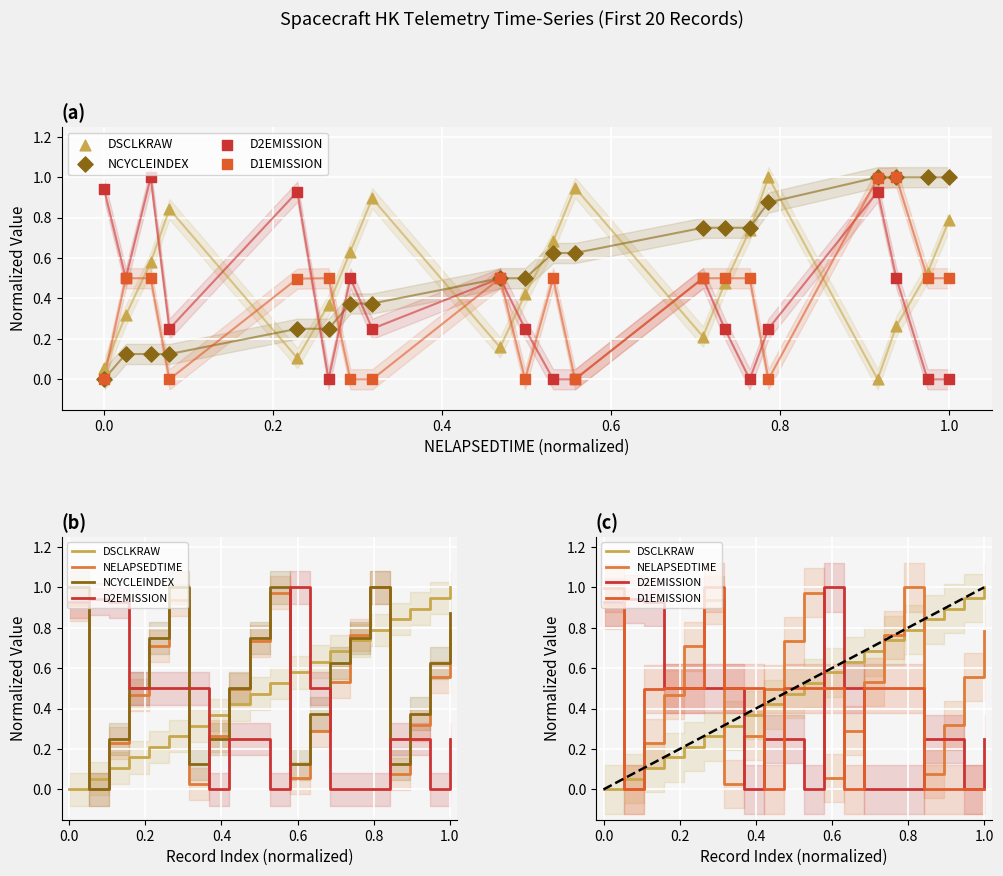

What are all the series names shown in the legend?

DSCLKRAW, NCYCLEINDEX, D2EMISSION, D1EMISSION, NELAPSEDTIME